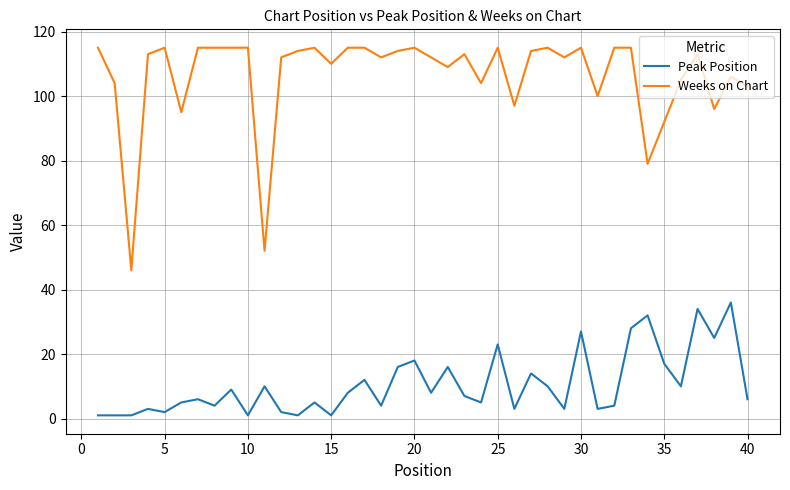

List the series in order of their overall mean, lowest first.

Peak Position, Weeks on Chart